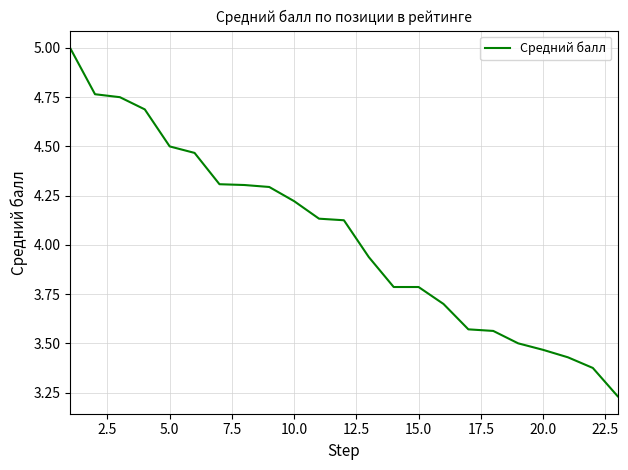

What is the greatest value displayed?

5.0